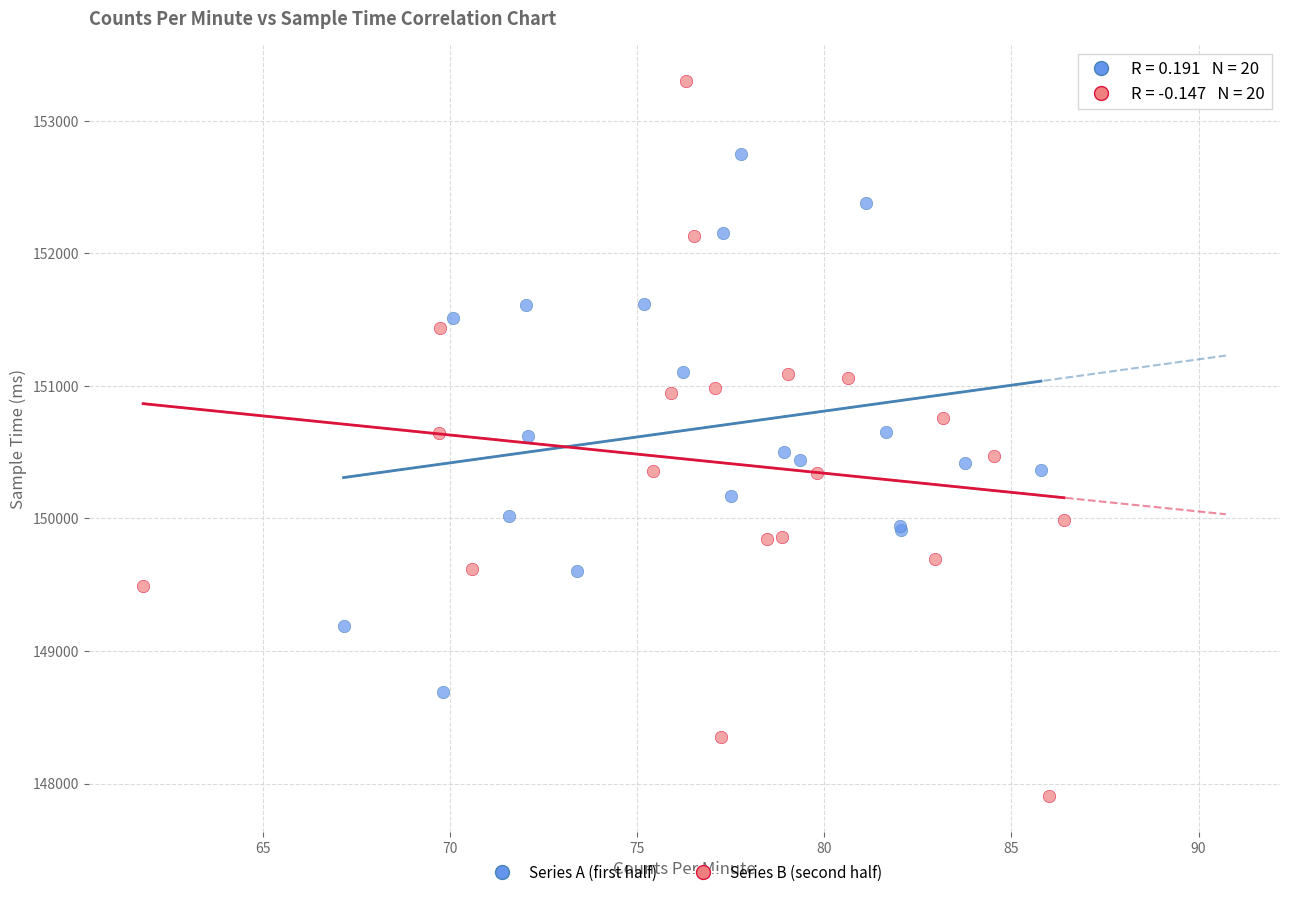

Which series reaches the maximum Y coordinate?

Series B (second half)